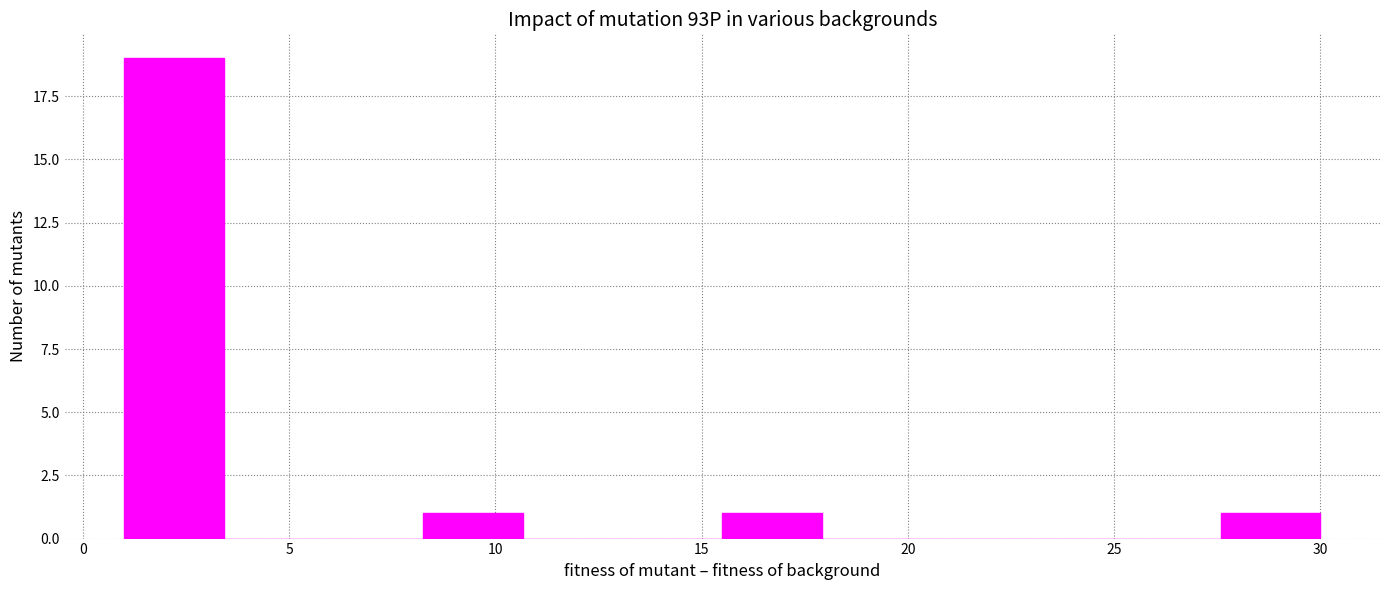

How tall is the bar that spans 27.5 to 30.0 on the x-axis? Neither the bar edges nor the heights are printed on the chart, so give them approximately, as read against the axes.

1